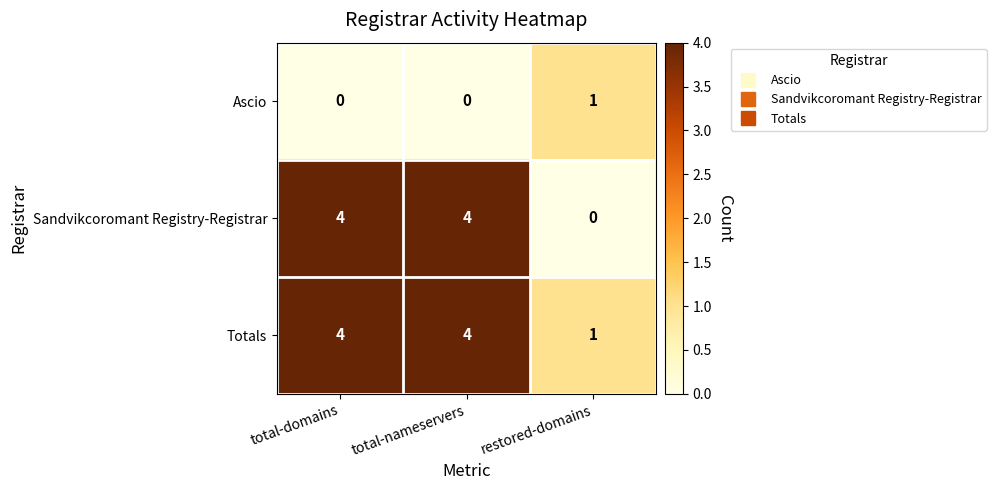

Which series changed the most between total-domains and restored-domains?

Sandvikcoromant Registry-Registrar